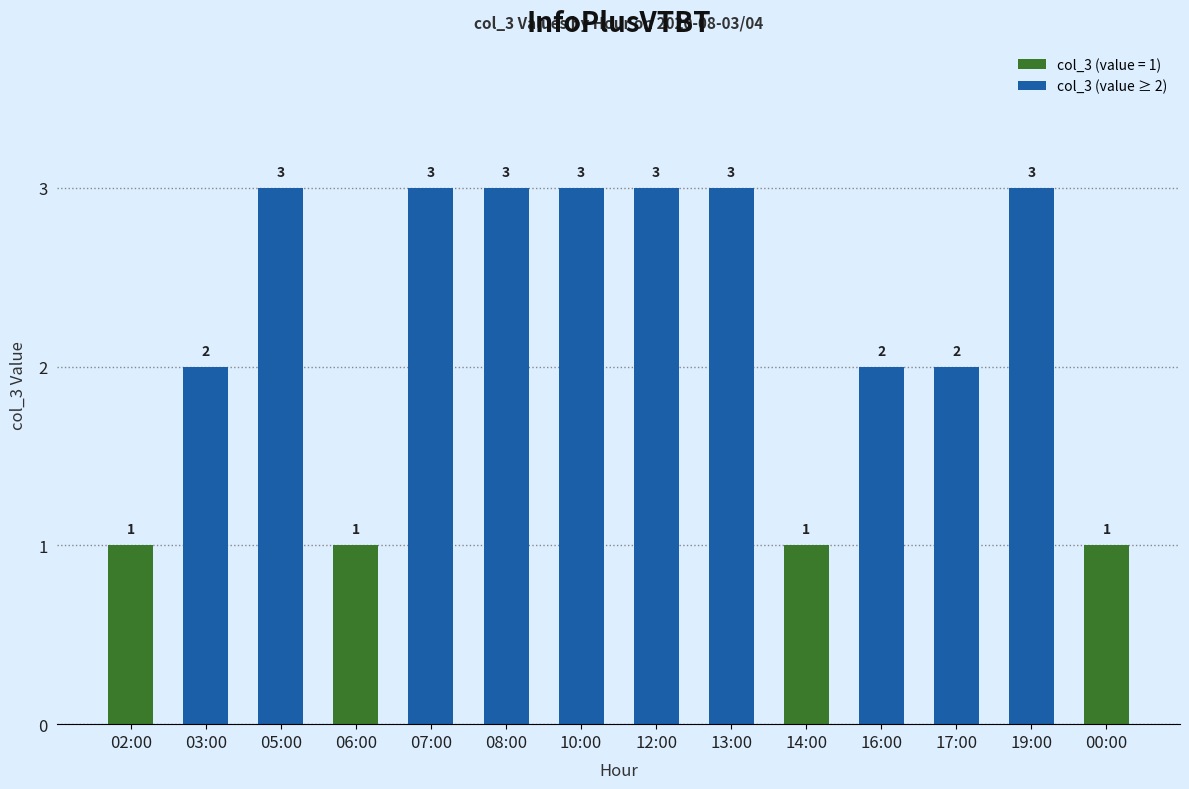

What is the sum of all values?

31